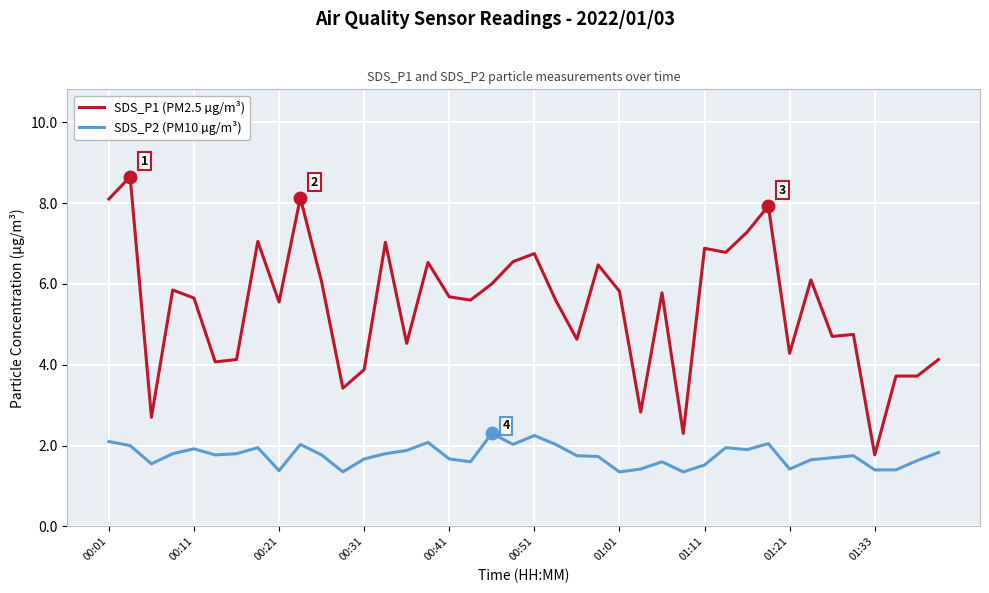

Which series has the widest spread of values?

SDS_P1 (PM2.5 µg/m³)